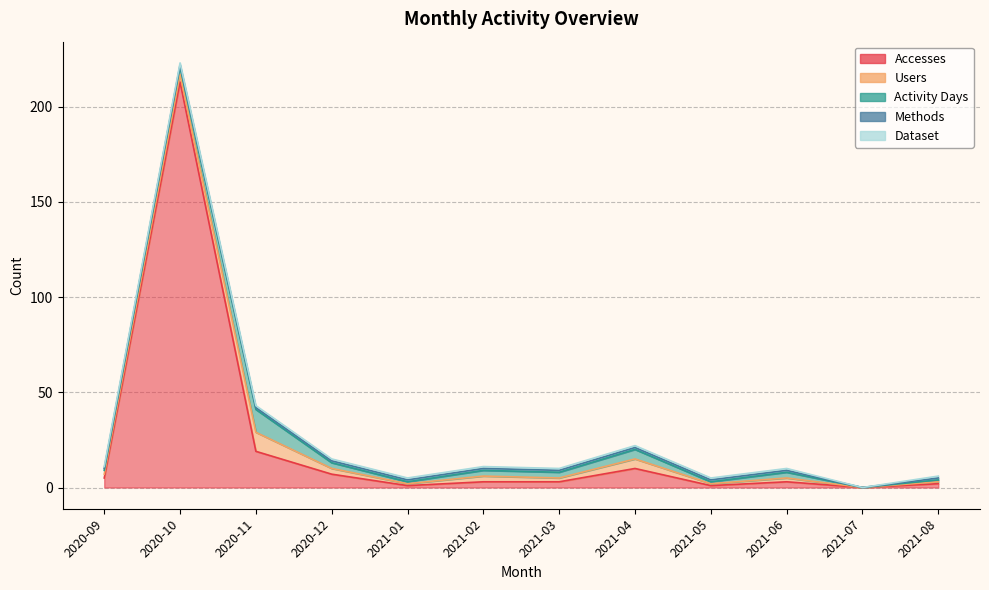

Does the chart display data point markers on the line(s)?

No